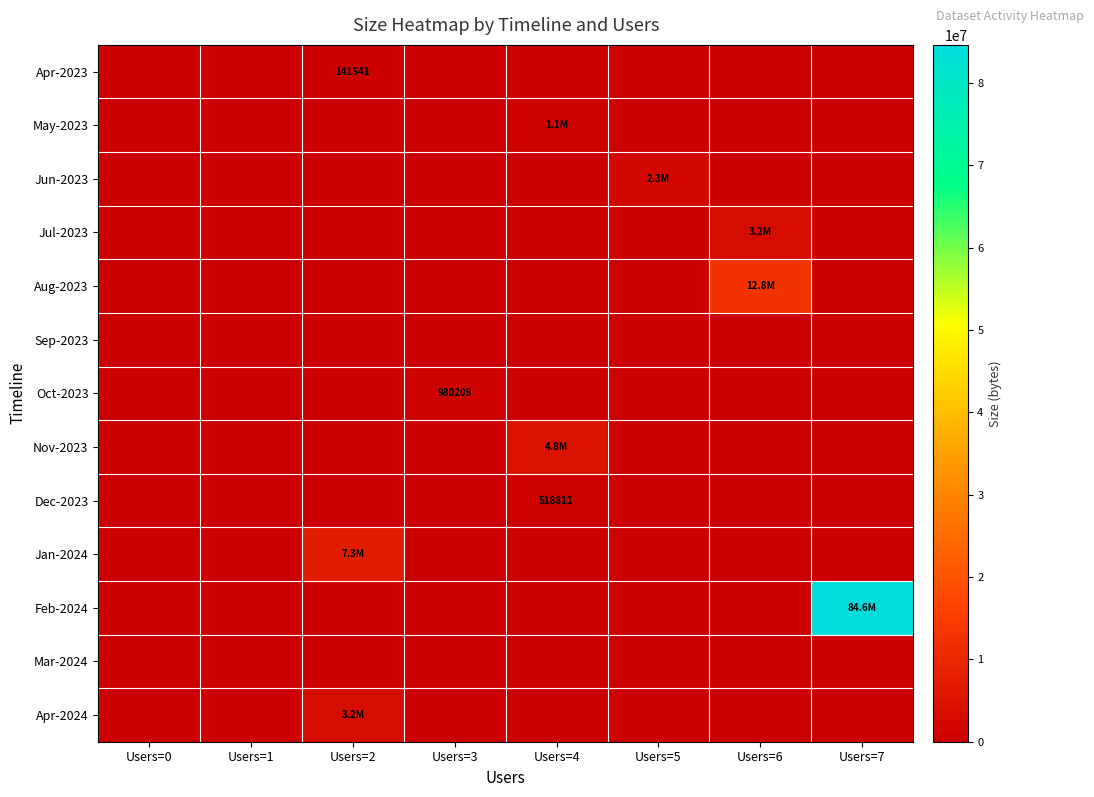

Which series has the largest total across all categories?

Feb-2024